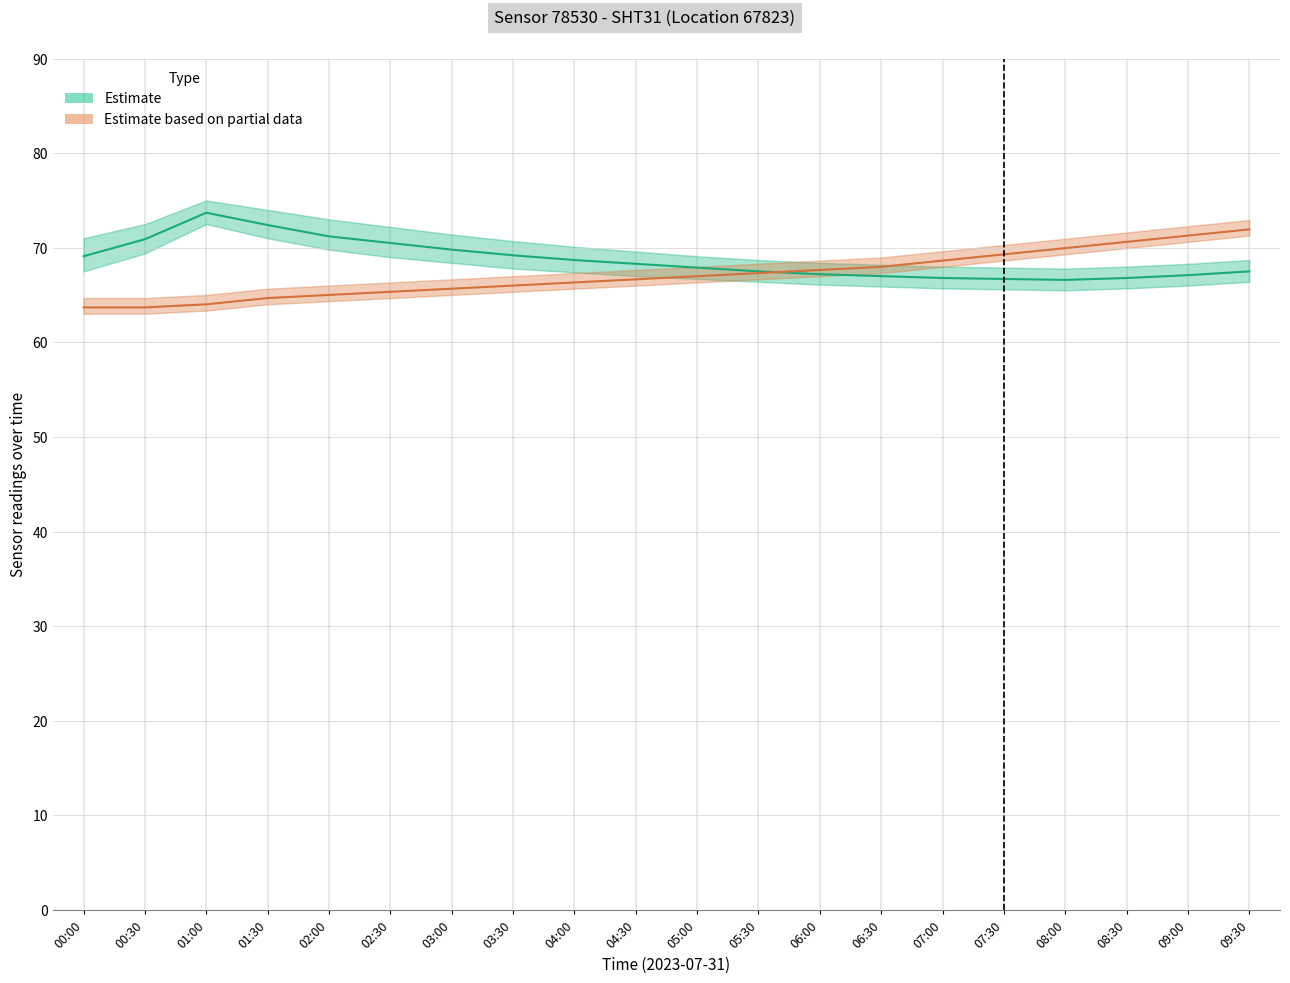

How many values in the Estimate series are below 68?

10